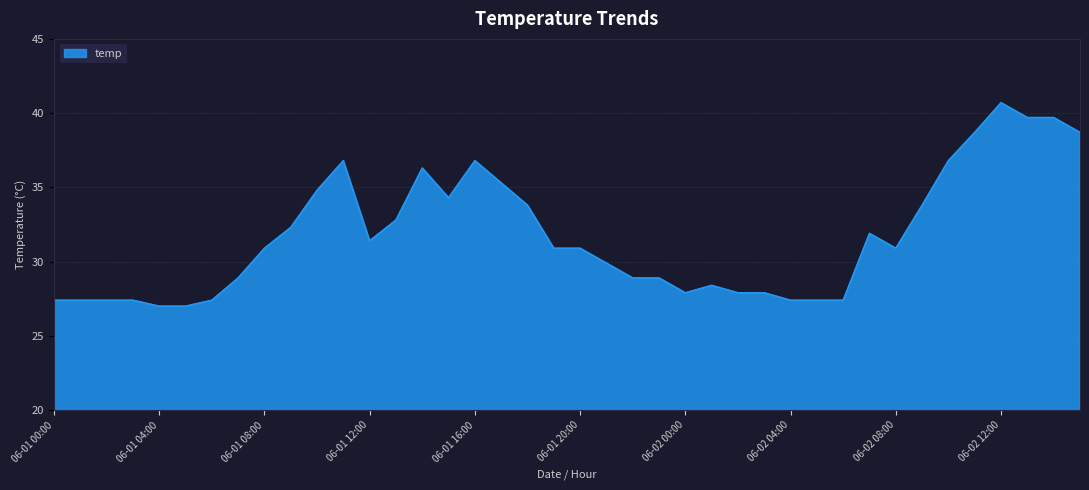

What is the difference between the maximum and minimum values?

13.7